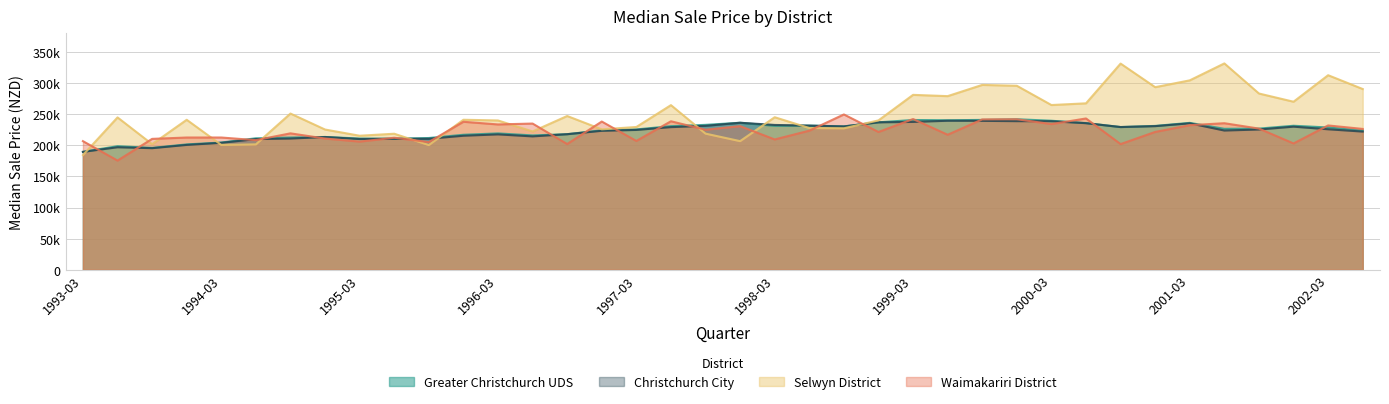

Rank the categories by Christchurch City value from lowest to highest.

1993-03, 1993-09, 1993-06, 1993-12, 1994-03, 1994-06, 1995-03, 1995-06, 1995-09, 1994-09, 1994-12, 1996-06, 1995-12, 1996-03, 1996-09, 2002-06, 1996-12, 2001-06, 1997-03, 2001-09, 2002-03, 1997-06, 2000-09, 2001-12, 1998-09, 2000-12, 1997-09, 1998-06, 1998-03, 2001-03, 2000-06, 1997-12, 1998-12, 1999-03, 2000-03, 1999-12, 1999-09, 1999-06